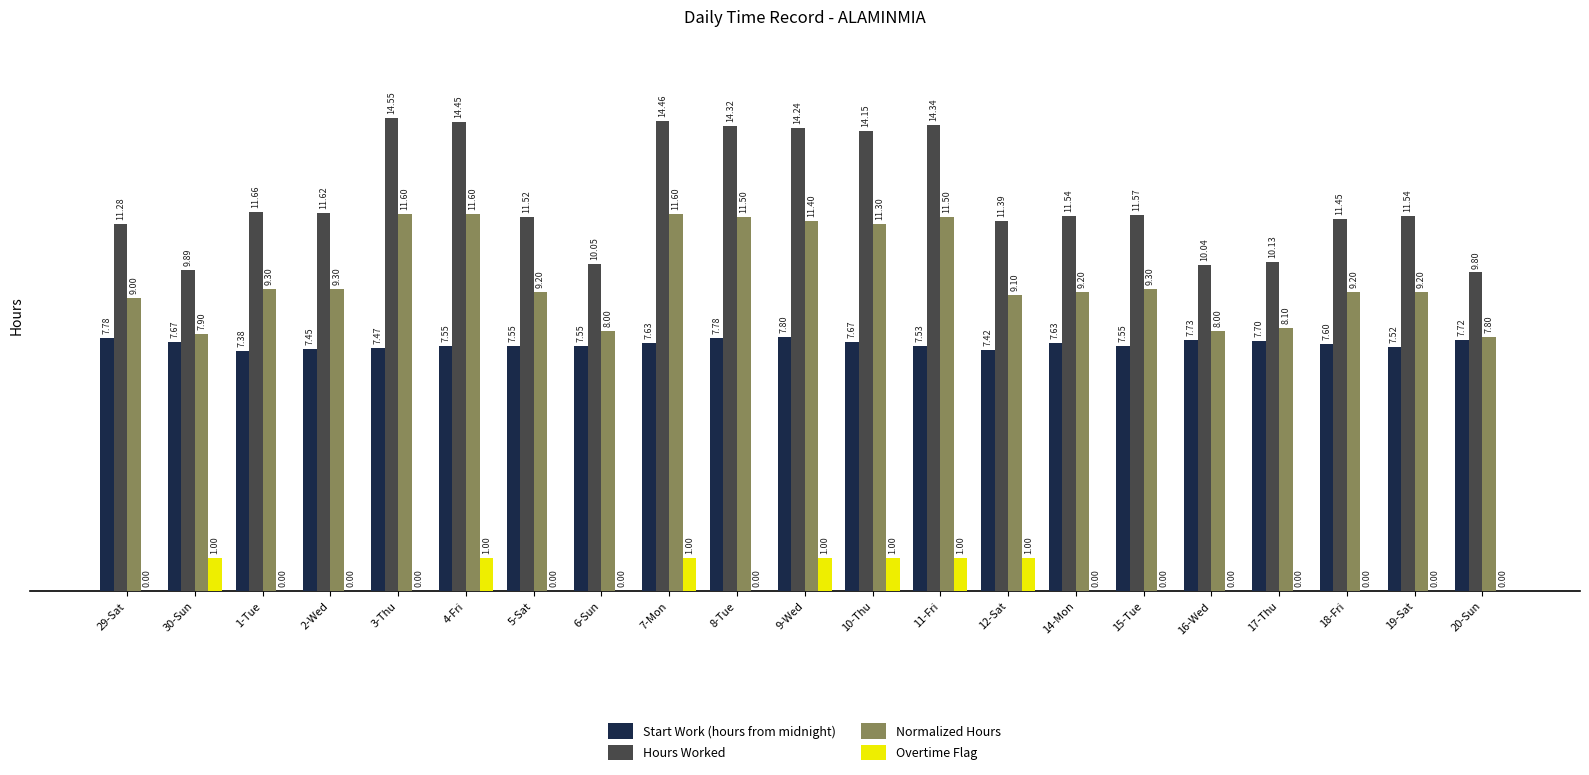

The value of Normalized Hours at 1-Tue is 9.3. True or false?

True